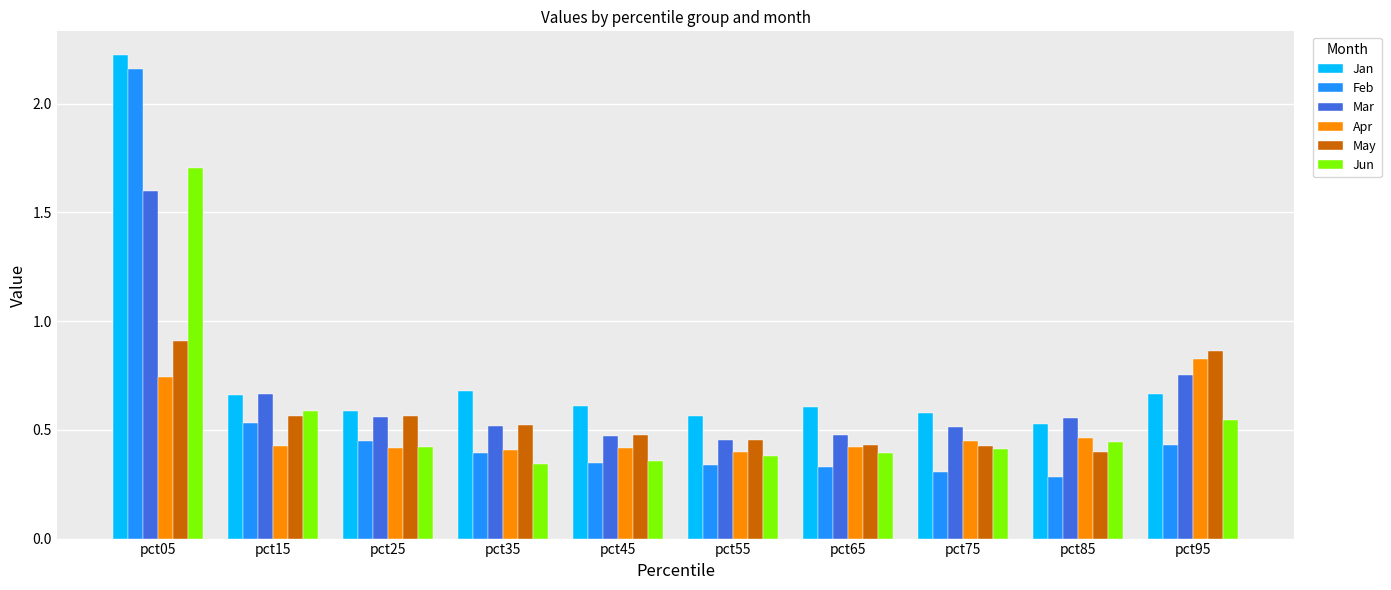

Which label corresponds to the largest value in the chart?

pct05